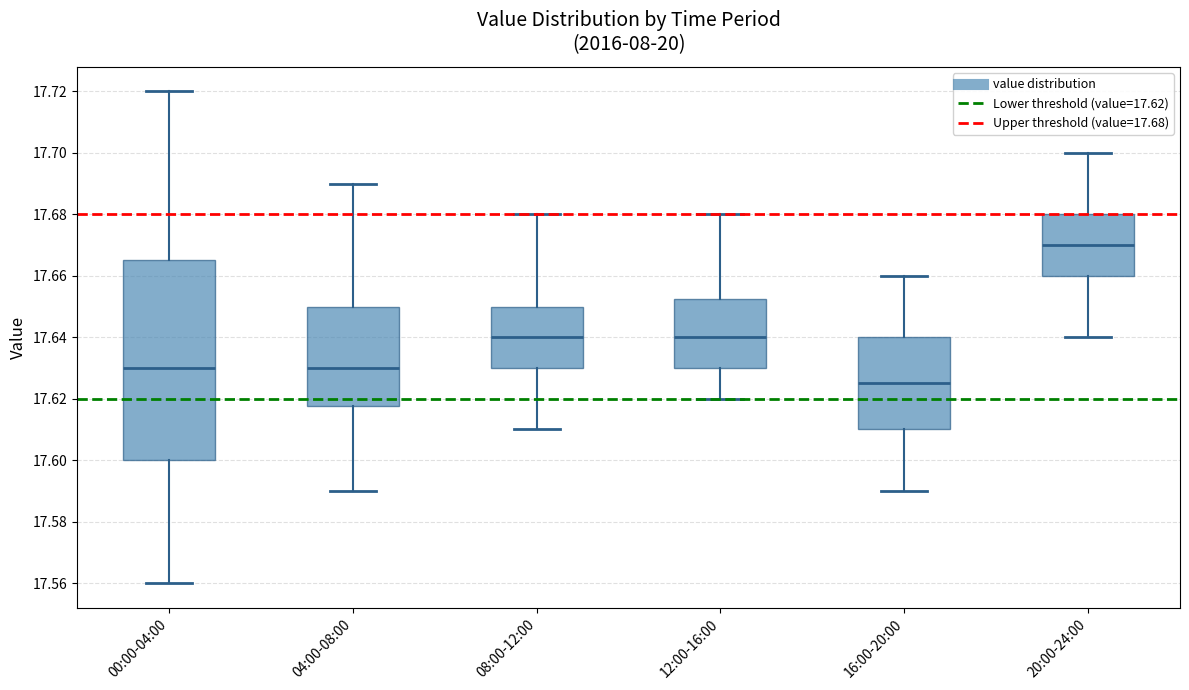

Where is the upper edge of the box for 16:00-20:00 on the y-axis? The values are not printed on the chart, so give them approximately, as read against the axis.

17.640